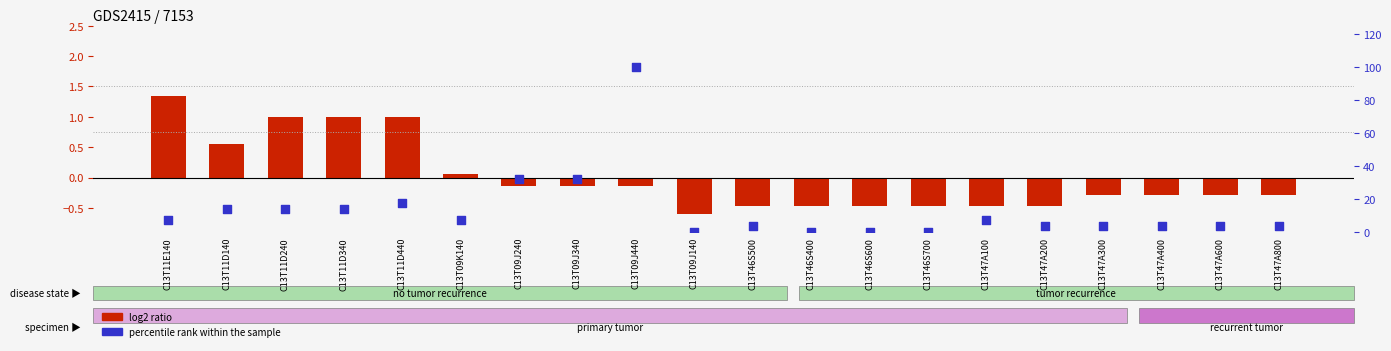

Which series contains the lowest Y value?

log2 ratio